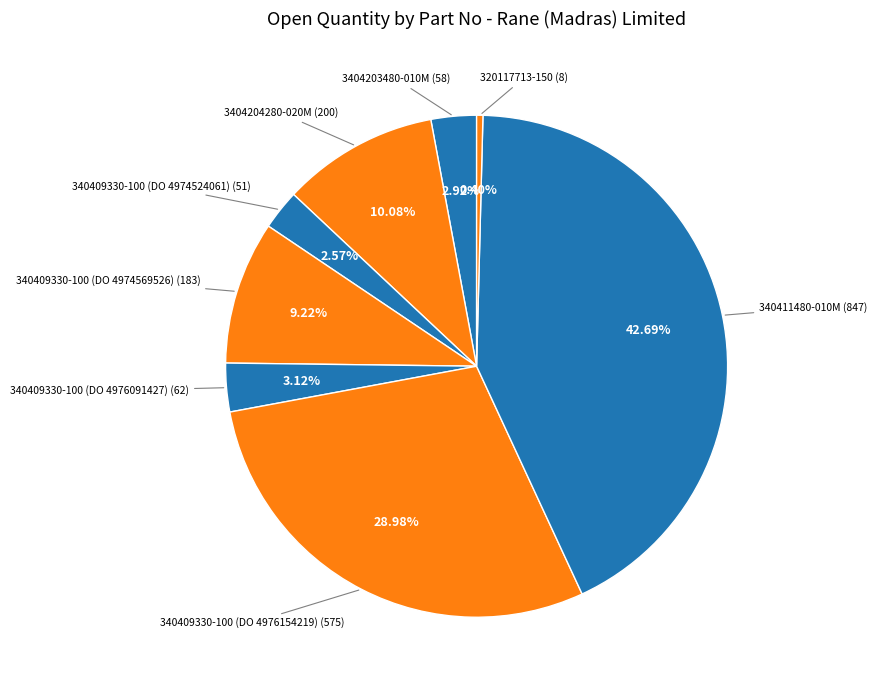

Which slice is the smallest?

320117713-150